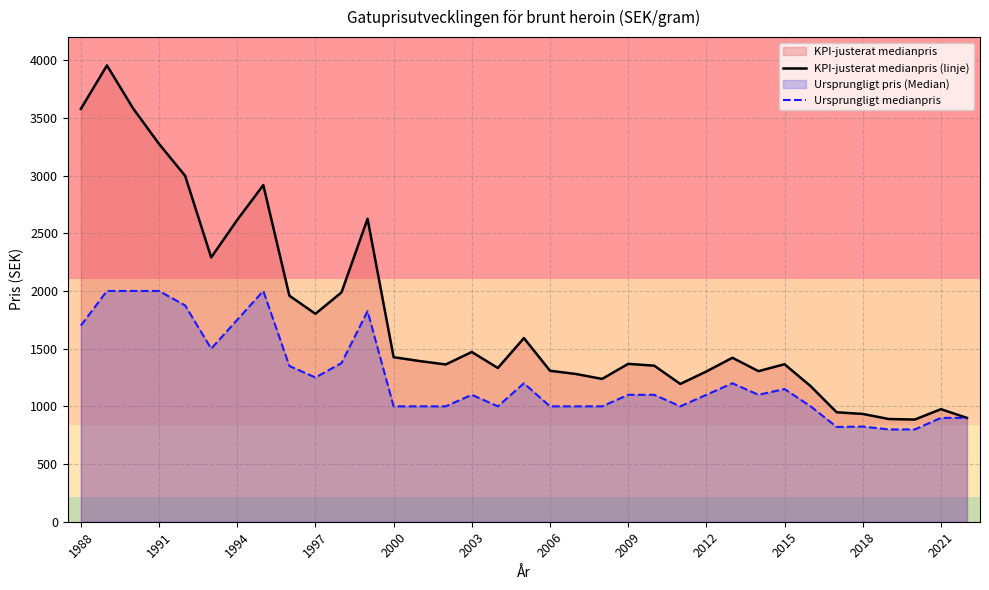

Which series has the largest range (max minus min)?

KPI-justerat medianpris (linje)